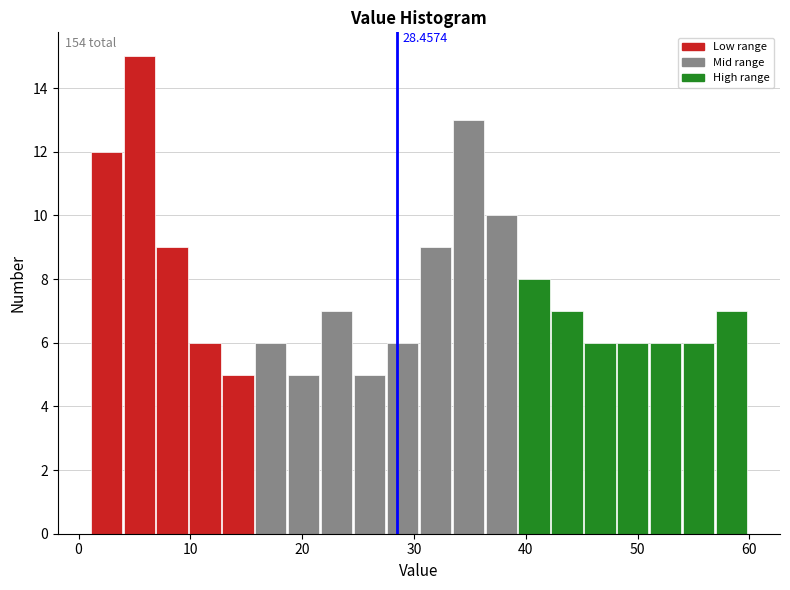

Read against the x-axis, roughly where is the centre of the tallest bar?

5